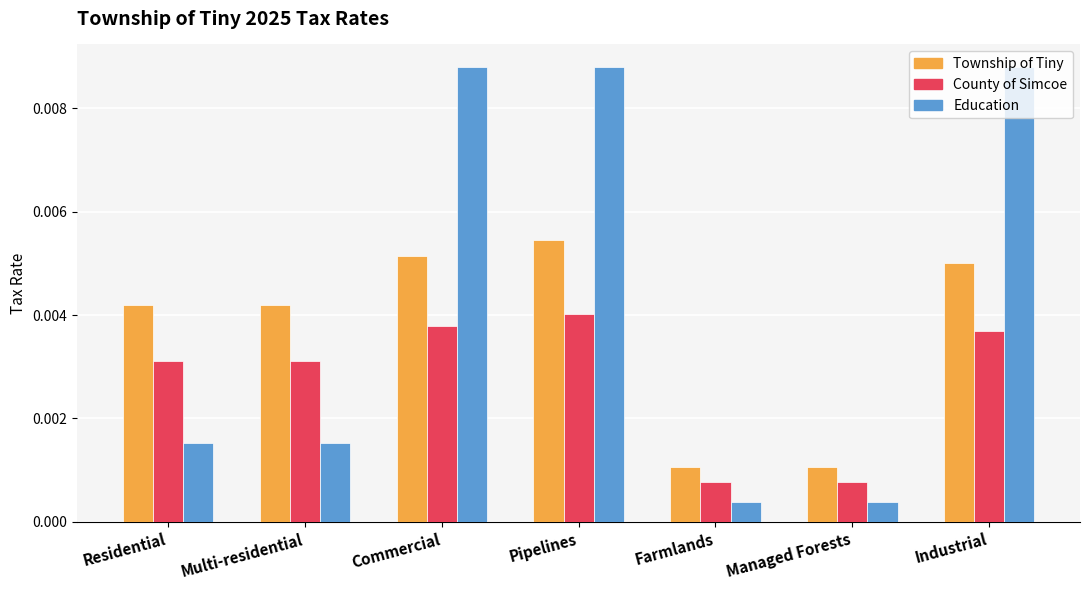

Does the chart contain any negative values?

No